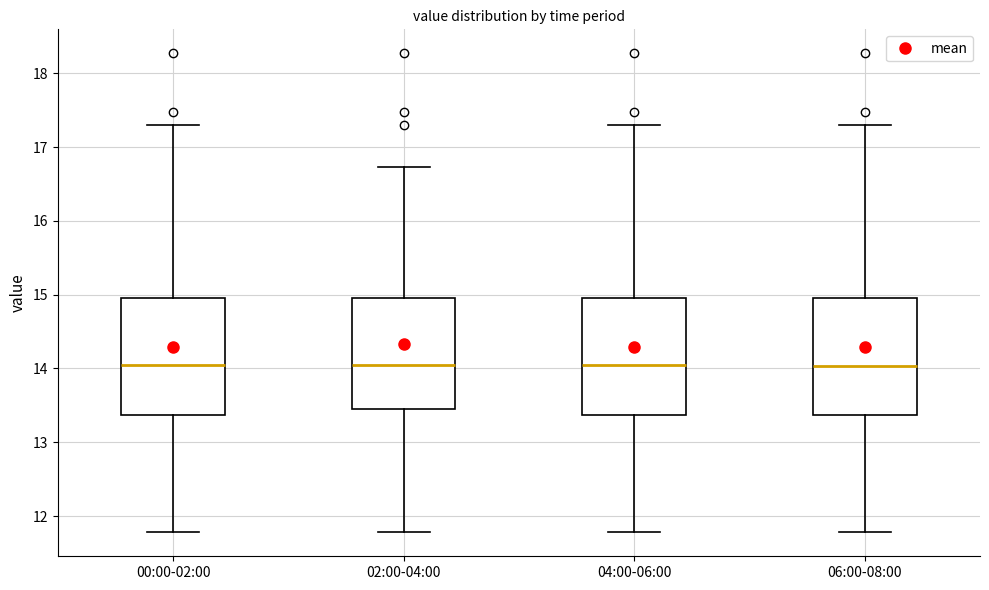

Reading left to right, read every box against the y-axis: the position of its median line, the range the box covers, and the ends of its whiskers. The values are not printed on the chart, so give them approximately, as read against the axis.

00:00-02:00: median 14.1, box 13.4 to 15.0, whiskers 11.8 to 17.3
02:00-04:00: median 14.1, box 13.5 to 15.0, whiskers 11.8 to 16.7
04:00-06:00: median 14.1, box 13.4 to 15.0, whiskers 11.8 to 17.3
06:00-08:00: median 14.0, box 13.4 to 15.0, whiskers 11.8 to 17.3